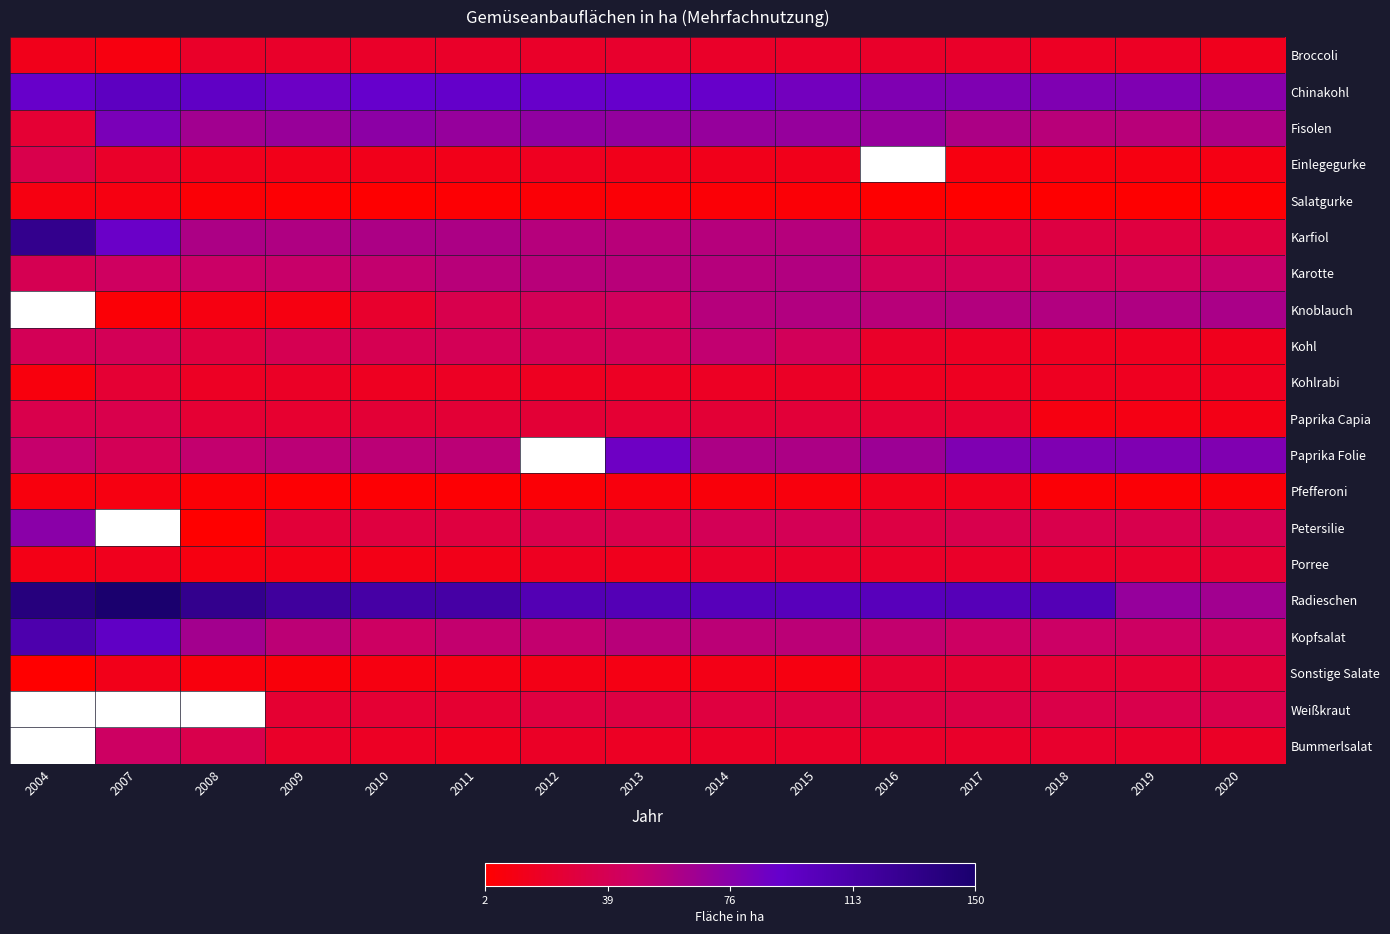

What is the difference between the maximum and minimum values in the Kopfsalat series?

67.0